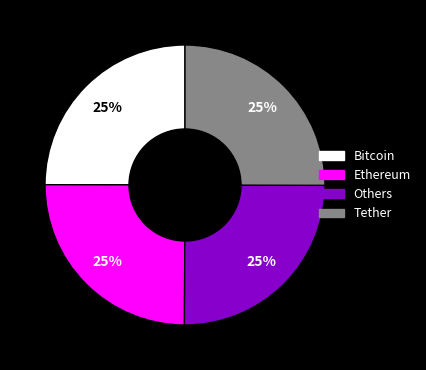

Is there any slice that represents more than half of the pie?

No